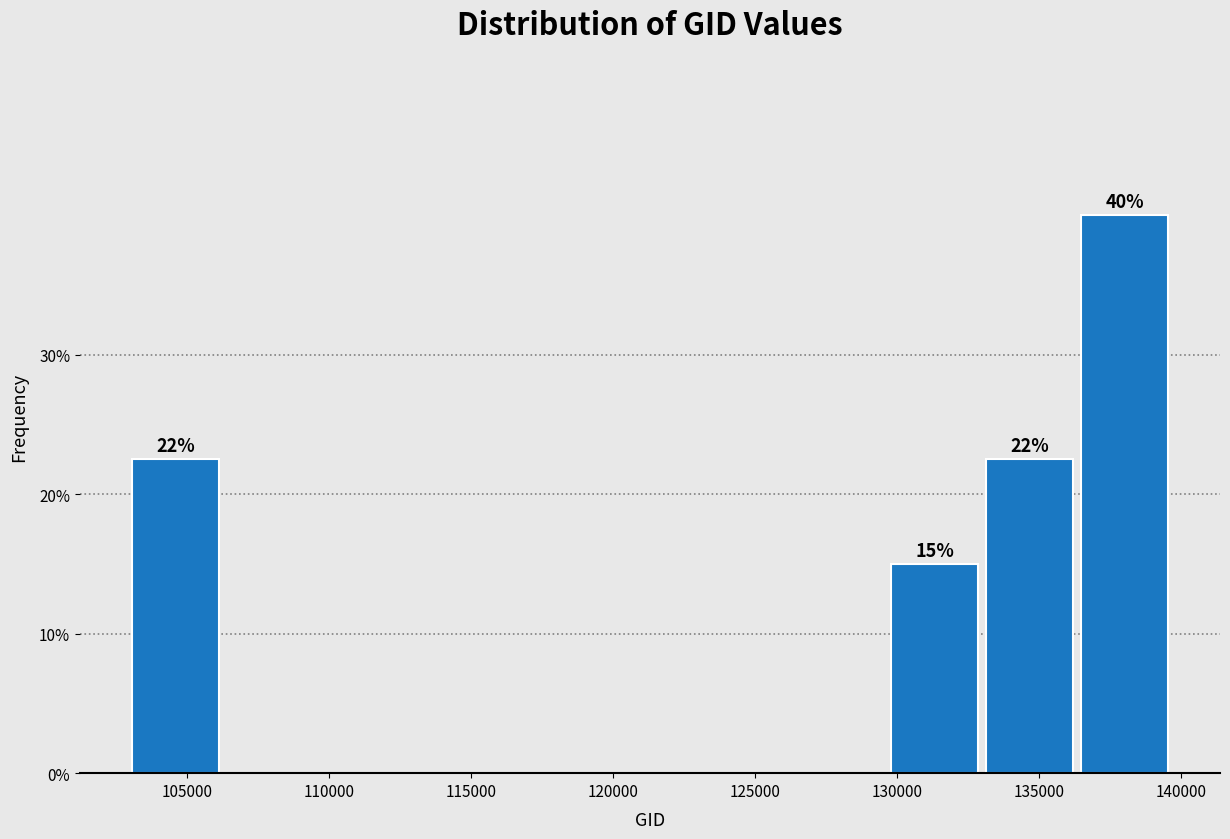

Which range on the x-axis has the tallest bar?

136500 to 139500